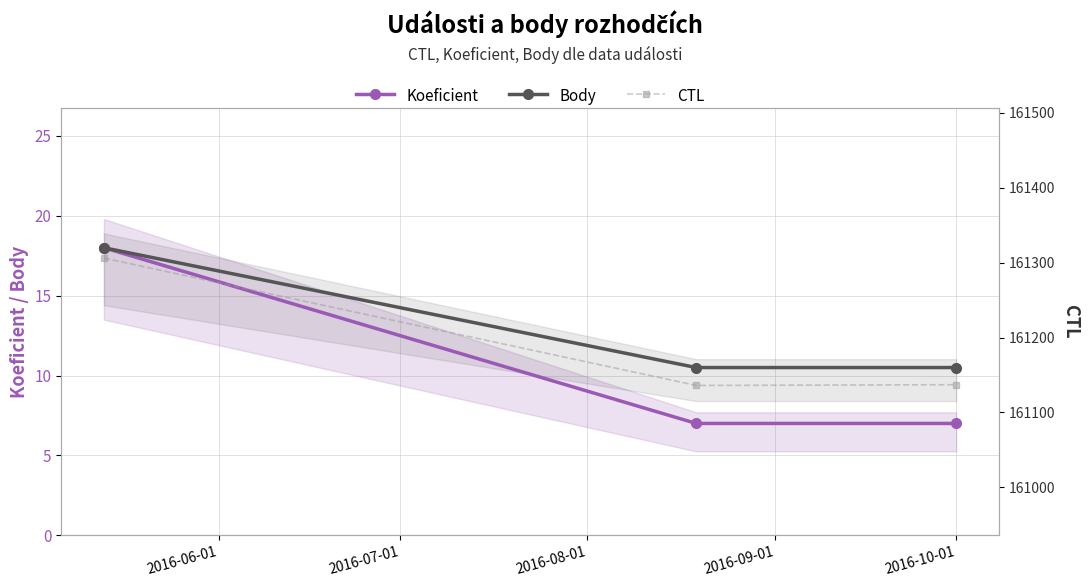

What is the value of the Body point at the 3rd from the left?

10.5